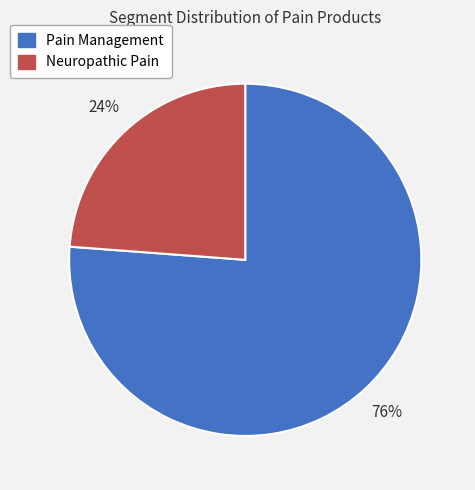

To the nearest percent, what percentage of the pie is Pain Management?

76%